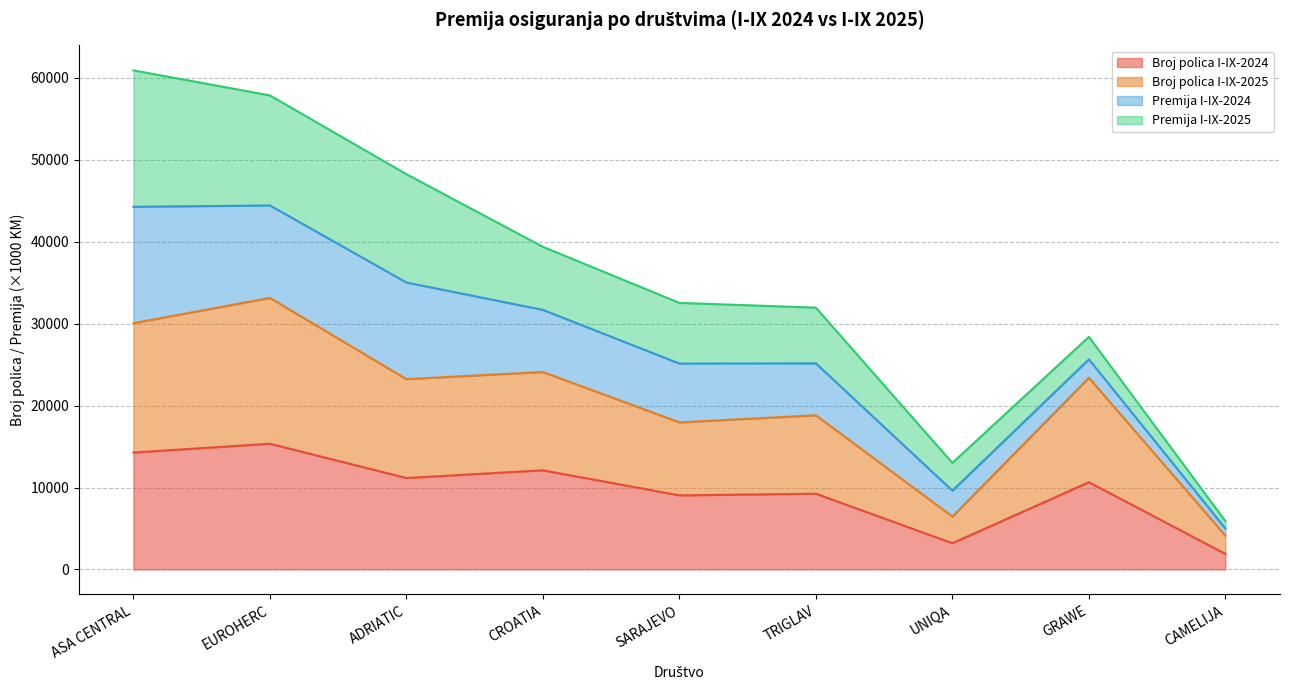

How many values in the Broj polica I-IX-2024 series exceed 10649?

4